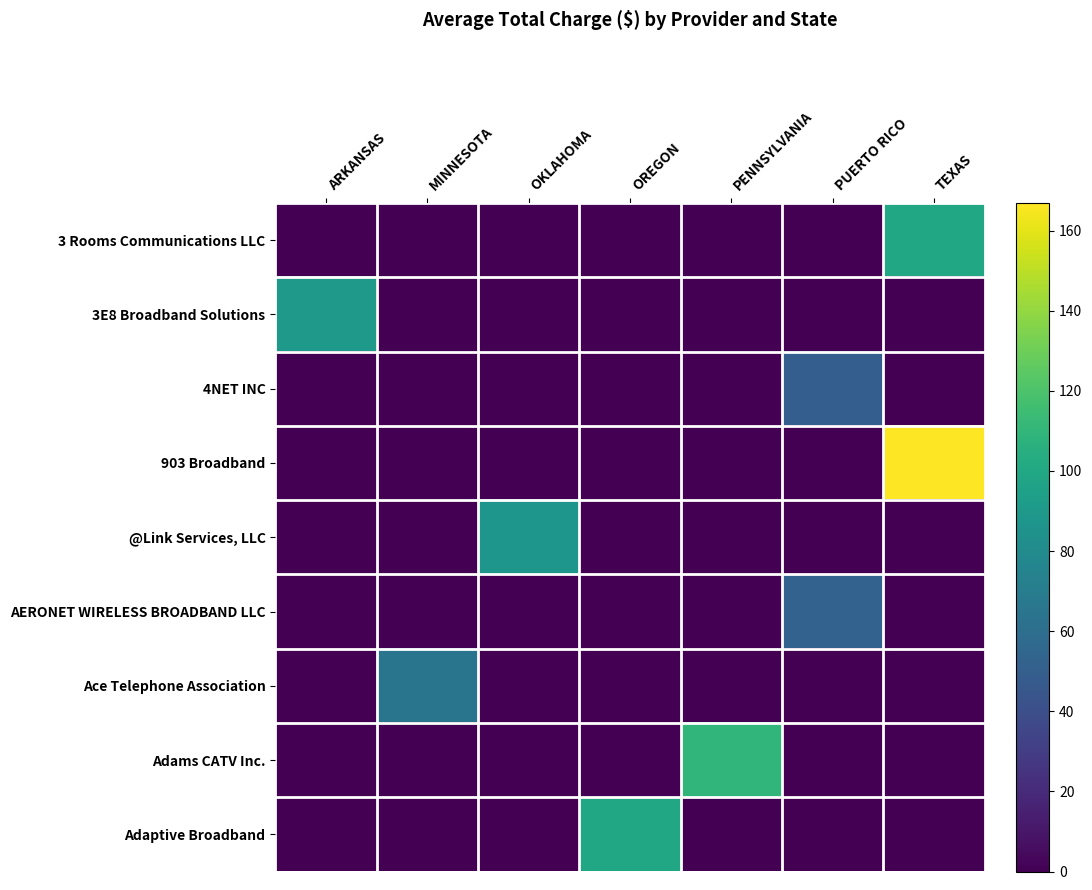

At how many categories does at least one series exceed 77?

5